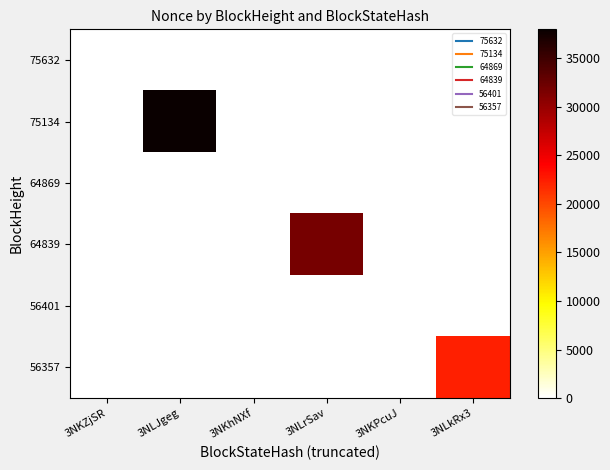

Reading left to right, list all the values displayed in this chart.

75632: 3NKZjSR=2	3NLJgeg=0	3NKhNXf=0	3NLrSav=0	3NKPcuJ=0	3NLkRx3=0
75134: 3NKZjSR=0	3NLJgeg=37982	3NKhNXf=0	3NLrSav=0	3NKPcuJ=0	3NLkRx3=0
64869: 3NKZjSR=0	3NLJgeg=0	3NKhNXf=1	3NLrSav=0	3NKPcuJ=0	3NLkRx3=0
64839: 3NKZjSR=0	3NLJgeg=0	3NKhNXf=0	3NLrSav=31891	3NKPcuJ=0	3NLkRx3=0
56401: 3NKZjSR=0	3NLJgeg=0	3NKhNXf=0	3NLrSav=0	3NKPcuJ=0	3NLkRx3=0
56357: 3NKZjSR=0	3NLJgeg=0	3NKhNXf=0	3NLrSav=0	3NKPcuJ=0	3NLkRx3=22320